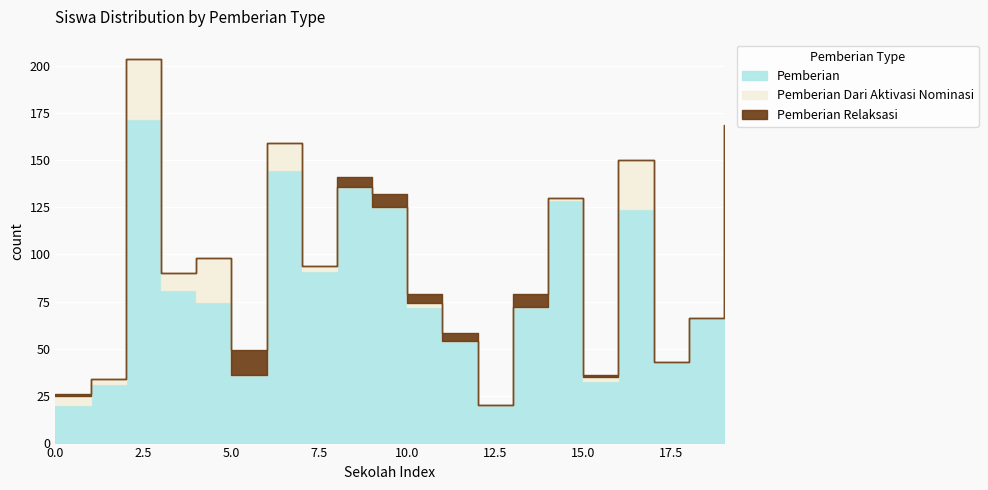

True or false: Pemberian and Pemberian Relaksasi cross at least once.

False